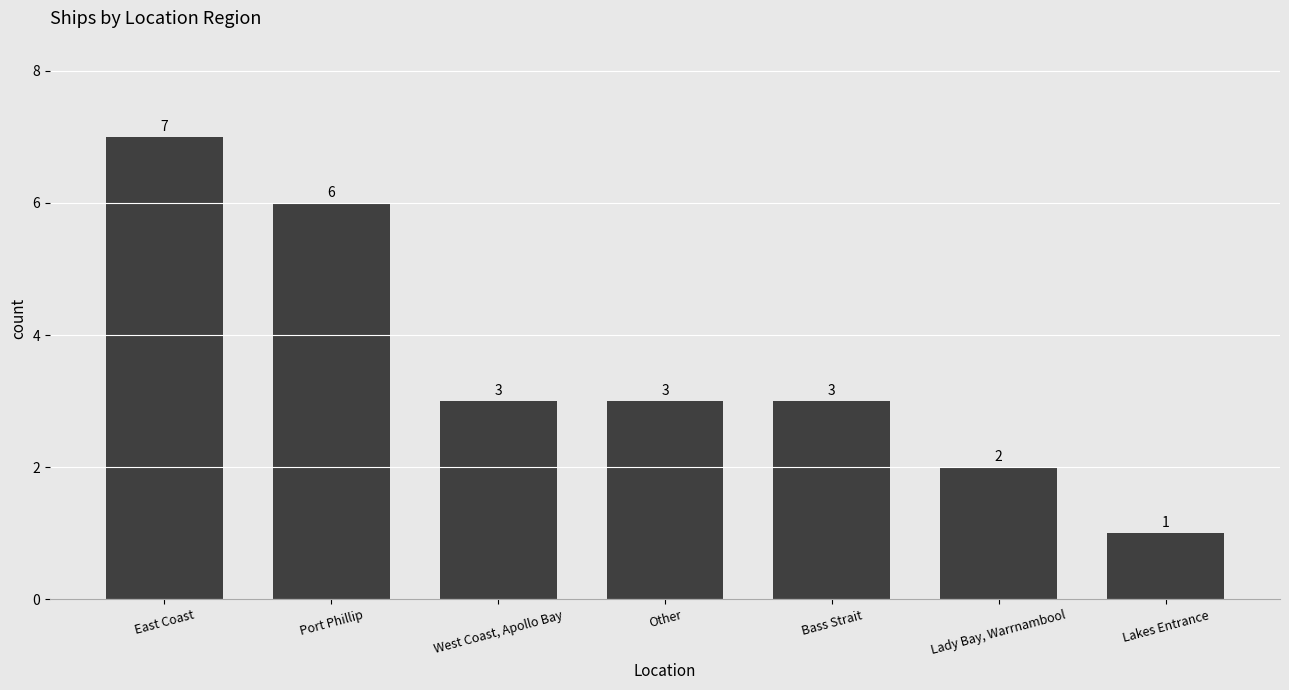

What is the label of the 2nd bar from the right?

Lady Bay, Warrnambool